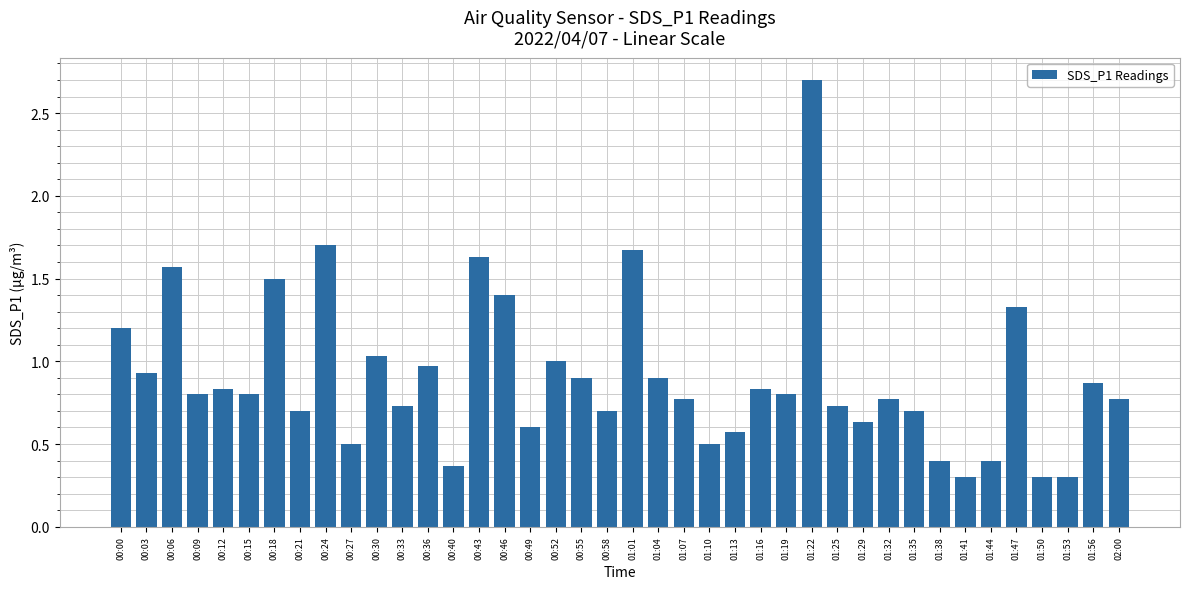

What is the difference between the values at 01:01 and 01:10?

1.2